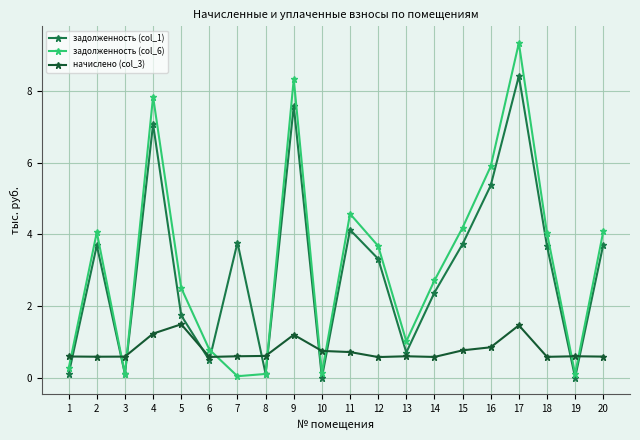

Between 8 and 12, which series saw the biggest shift?

задолженность (col_6)